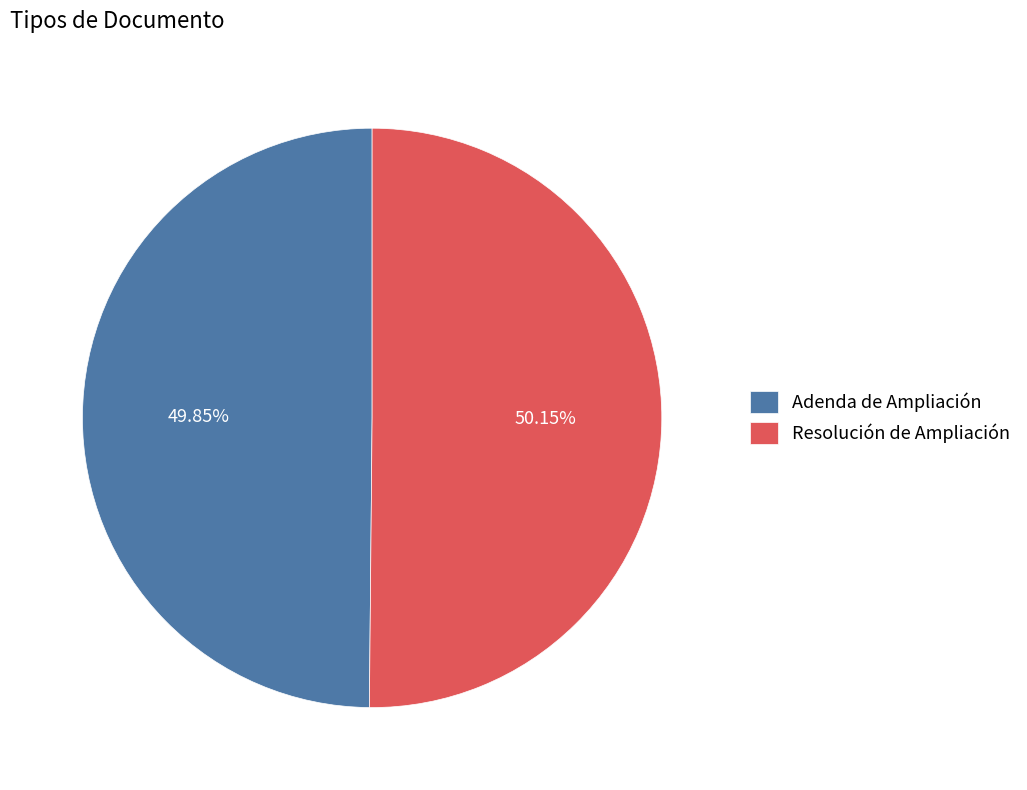

What percentage do Adenda de Ampliación and Resolución de Ampliación together represent?

100.0%